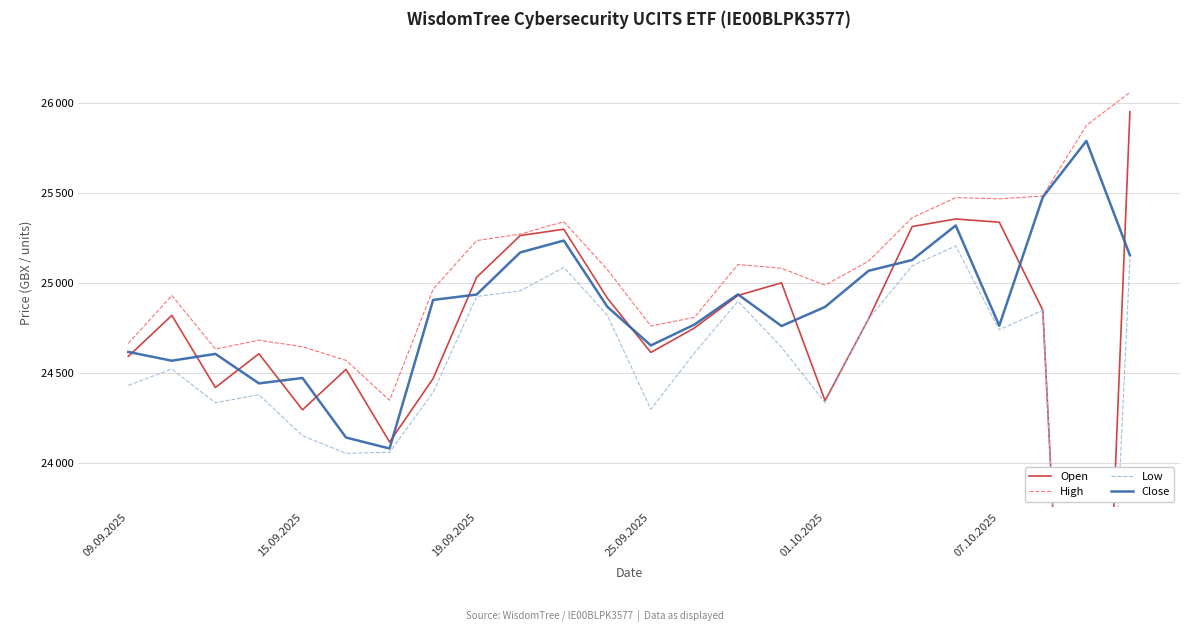

How many categories are shown in the chart?

24